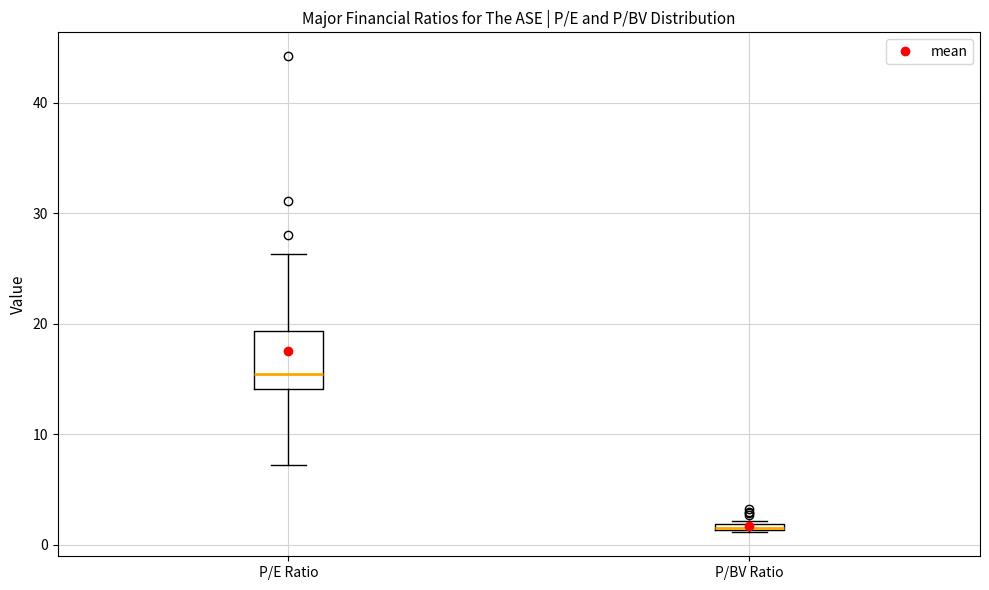

Which box's median line is the highest?

P/E Ratio